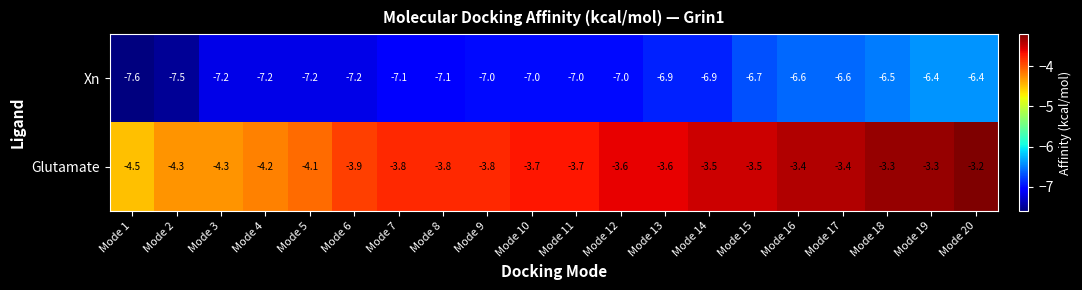

What is the sum of the Xn values at Mode 5 and Mode 6?

-14.4